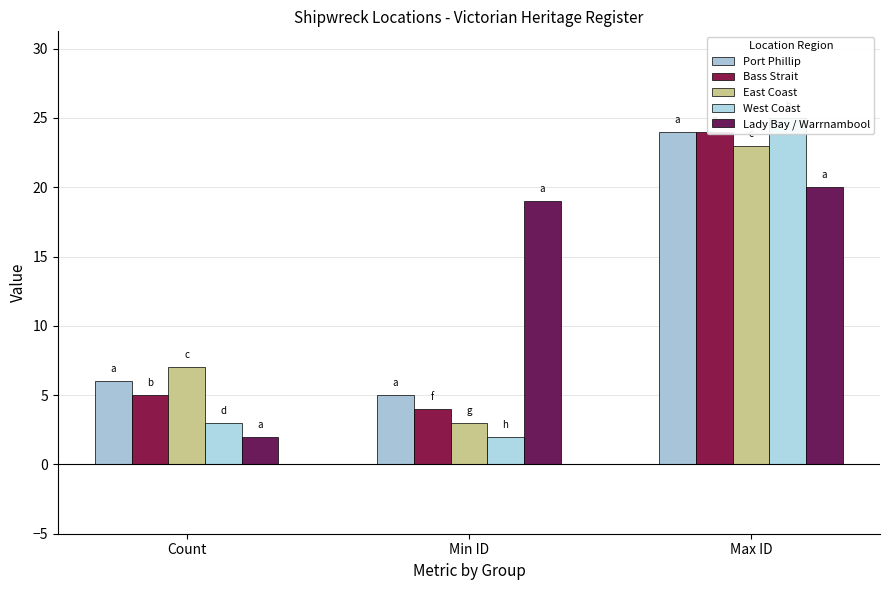

The value of Lady Bay / Warrnambool at Max ID is 20. True or false?

True